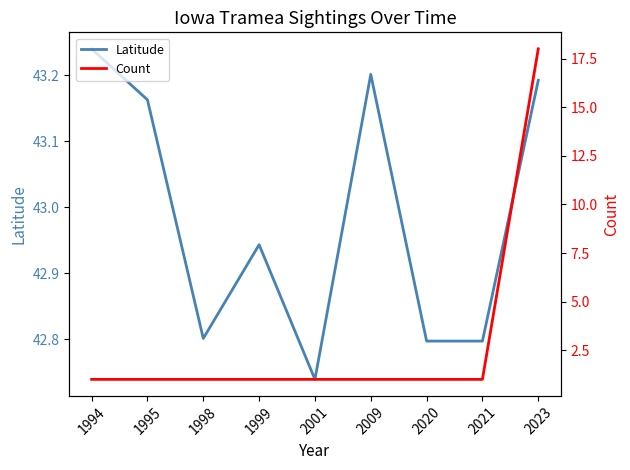

At which category does Latitude reach its first local peak?

1999